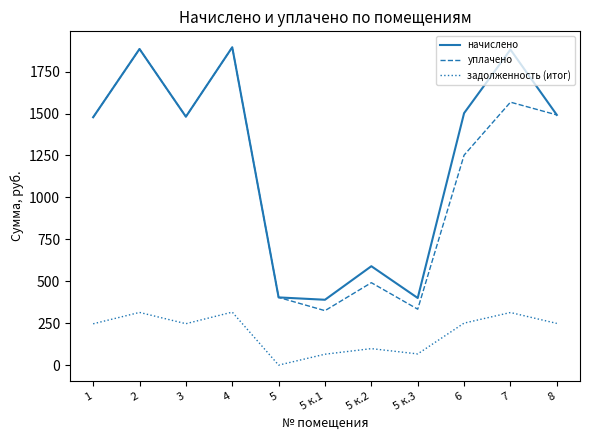

How many values in задолженность (итог) are above zero?

10